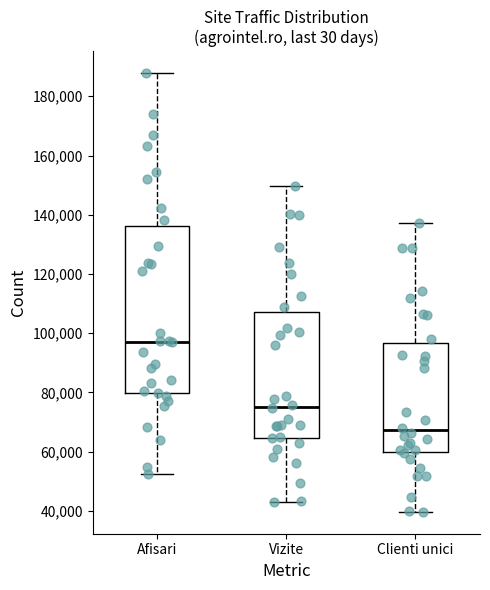

Reading left to right, read every box against the y-axis: the position of its median line, the range the box covers, and the ends of its whiskers. The values are not printed on the chart, so give them approximately, as read against the axis.

Afisari: median 98000, box 80000 to 136000, whiskers 52000 to 188000
Vizite: median 76000, box 64000 to 108000, whiskers 42000 to 150000
Clienti unici: median 68000, box 60000 to 96000, whiskers 40000 to 138000